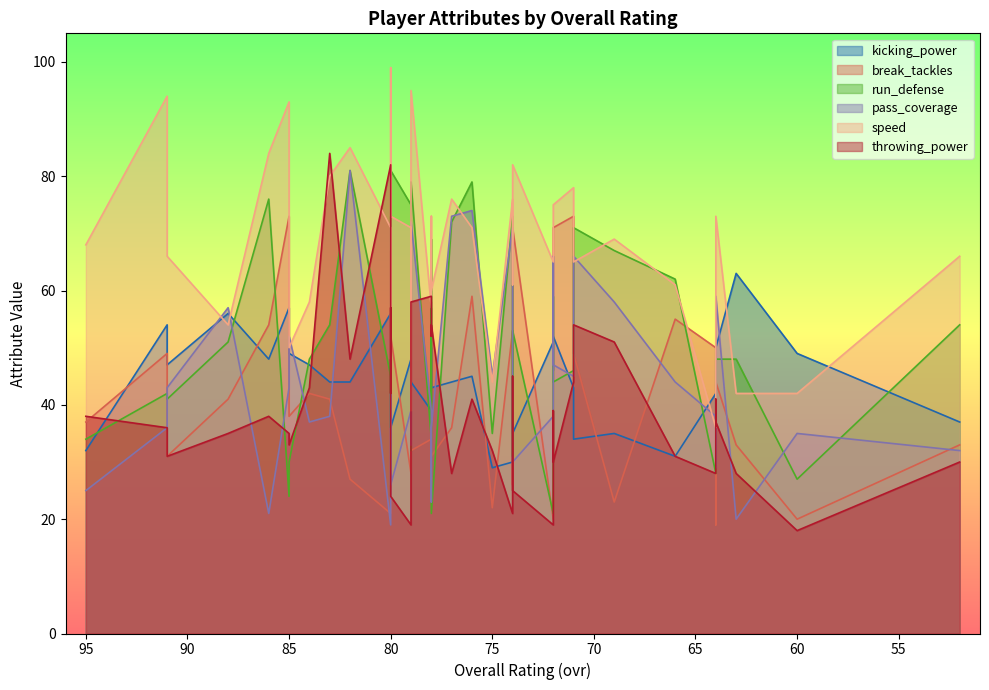

After their last crossing, which series has the higher values: pass_coverage or run_defense?

run_defense